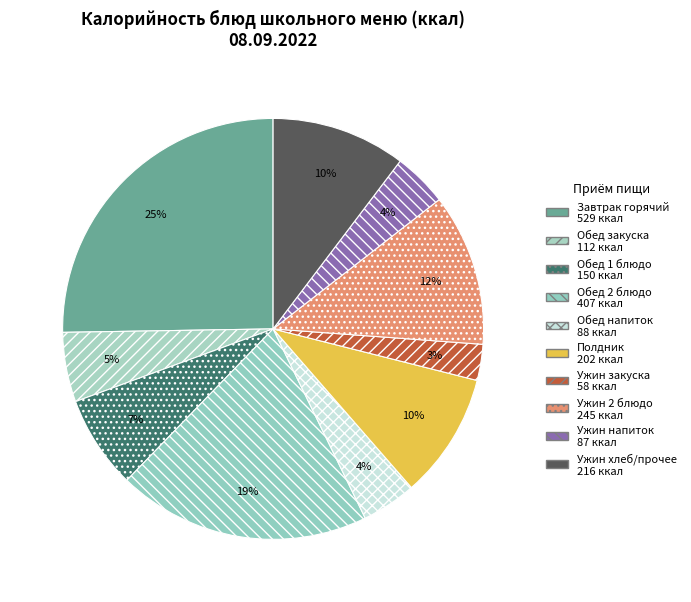

How many segments does this pie chart have?

10